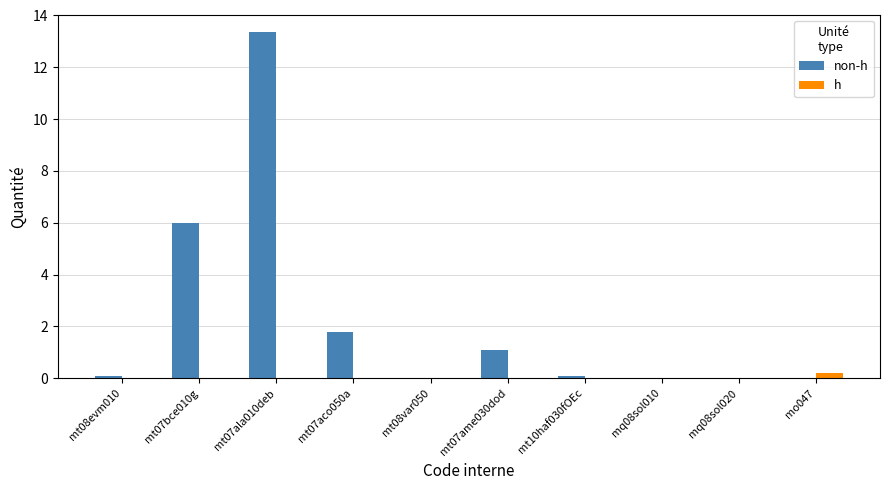

Which series has the largest total across all categories?

non-h